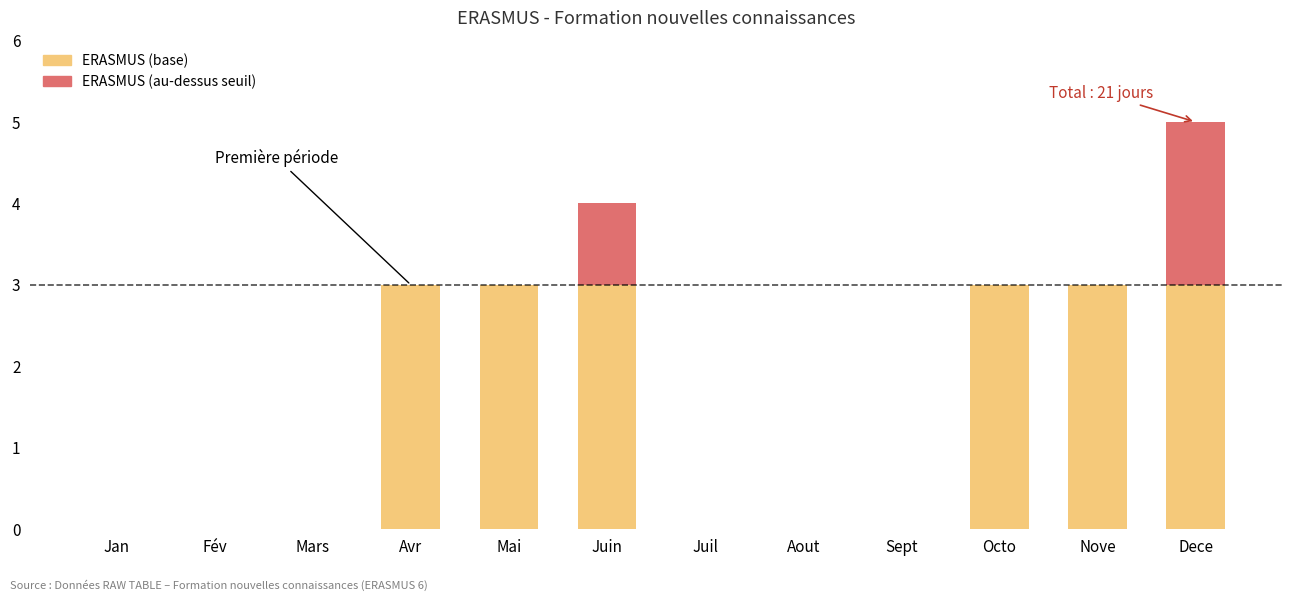

What is the total value across all series at Avr?

3